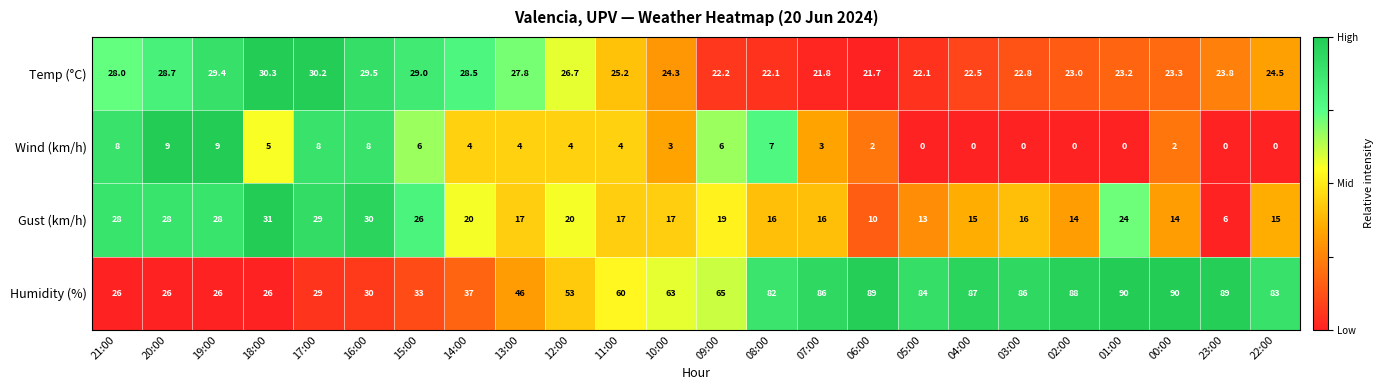

Which category has the highest value in the Temp (°C) series?

18:00